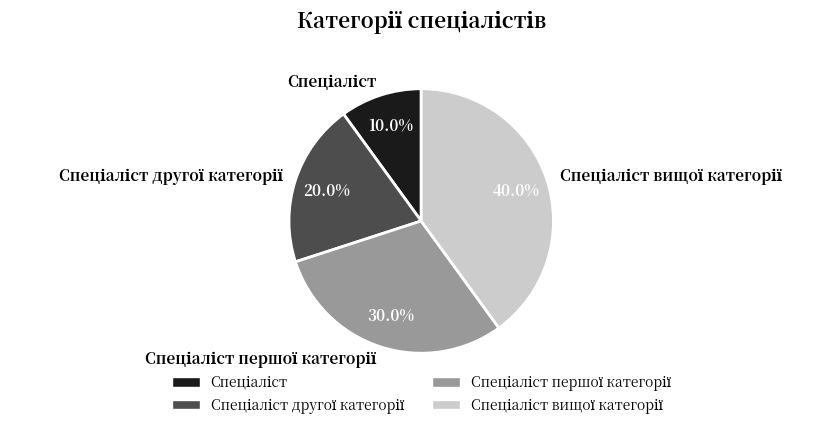

Is there any slice that represents more than half of the pie?

No